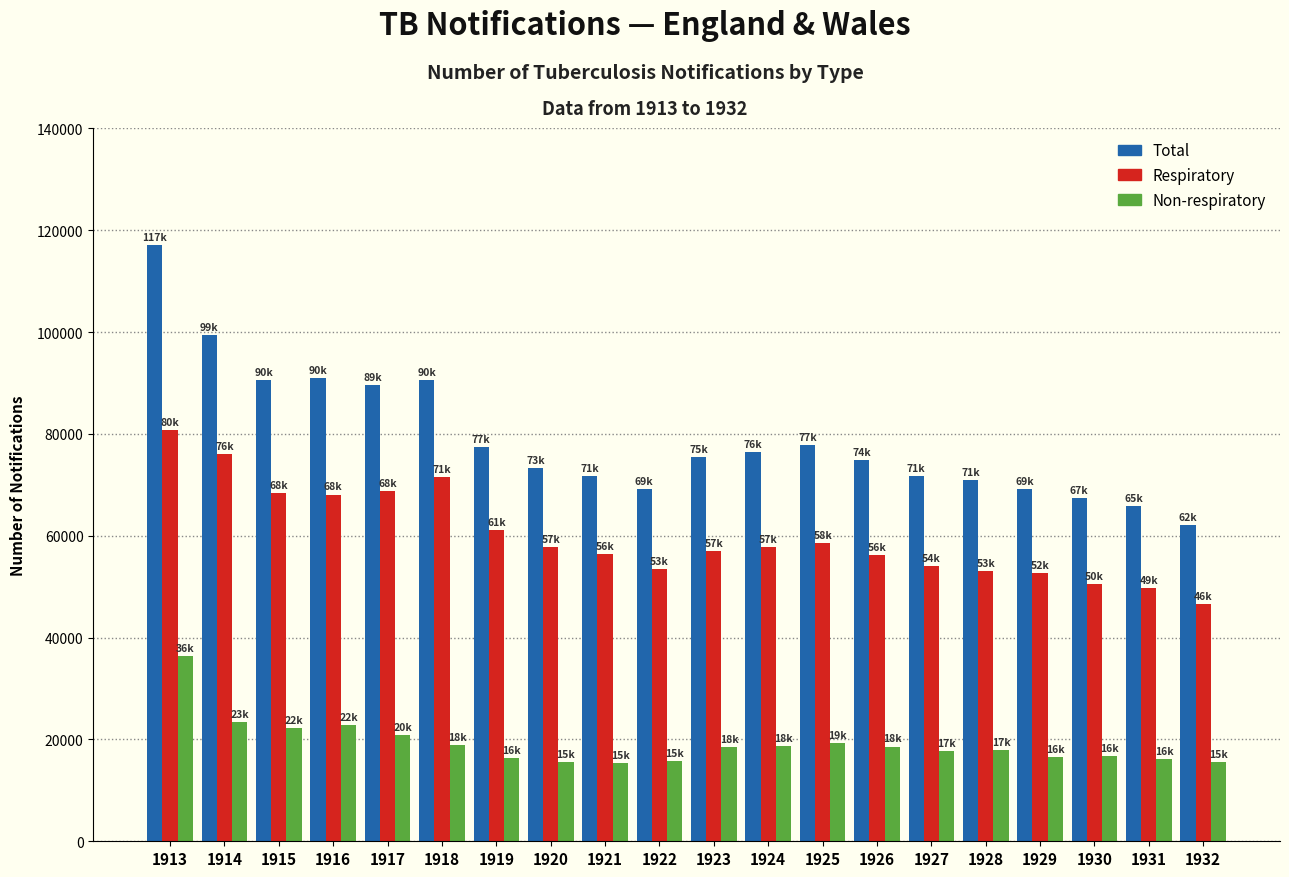

What is the smallest value displayed?

15368